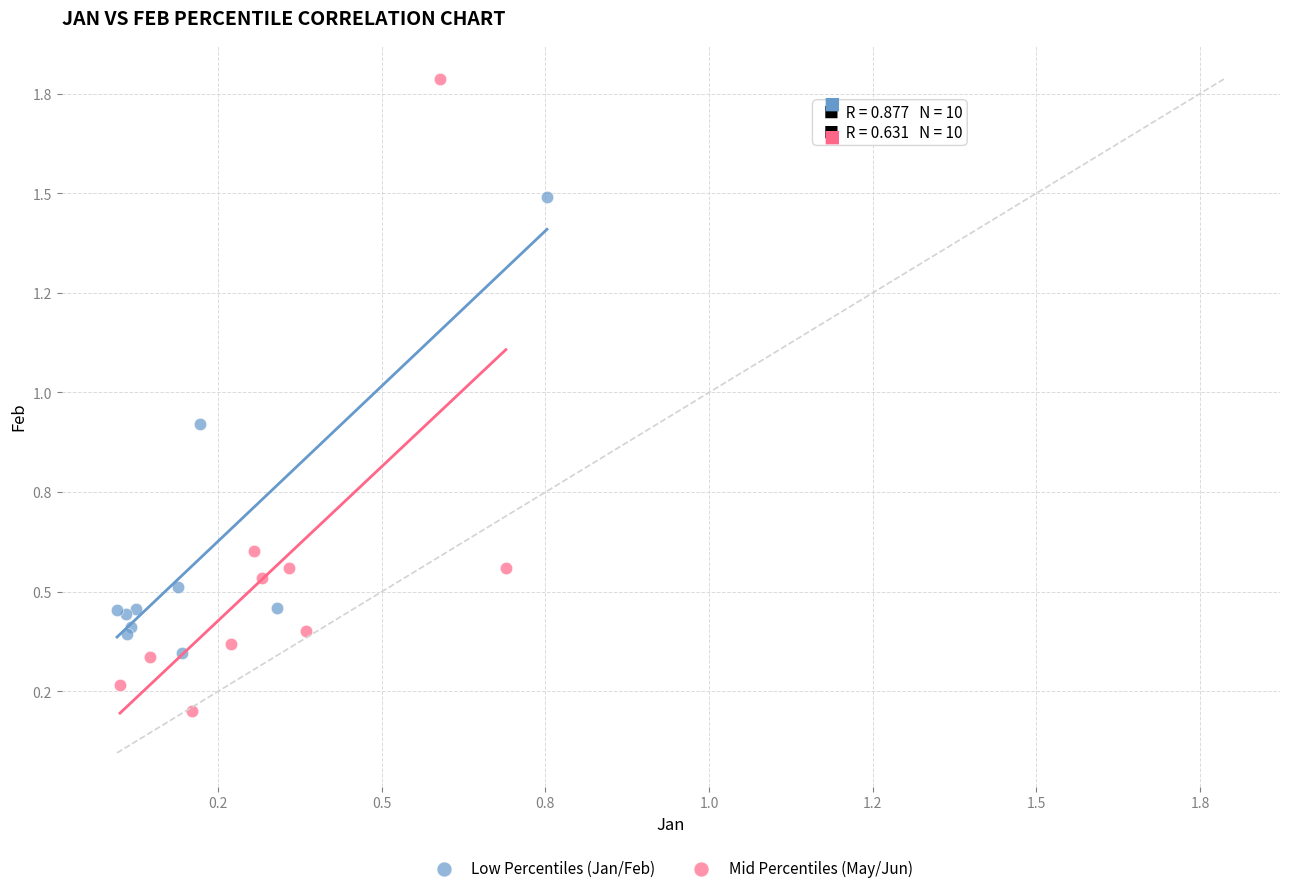

Which series contains the lowest Y value?

Mid Percentiles (May/Jun)